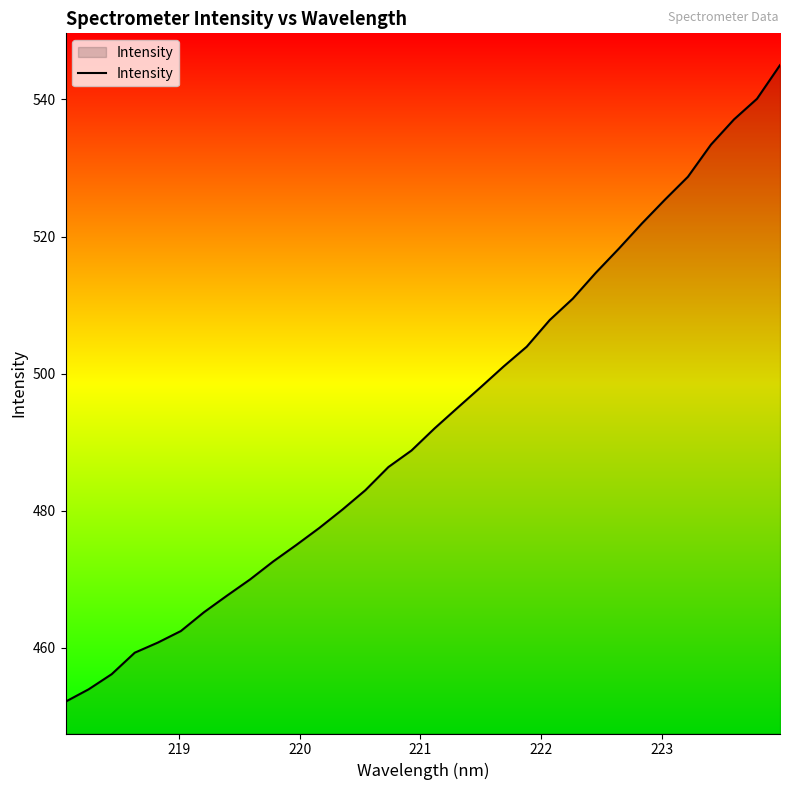

What is the greatest value displayed?

545.0